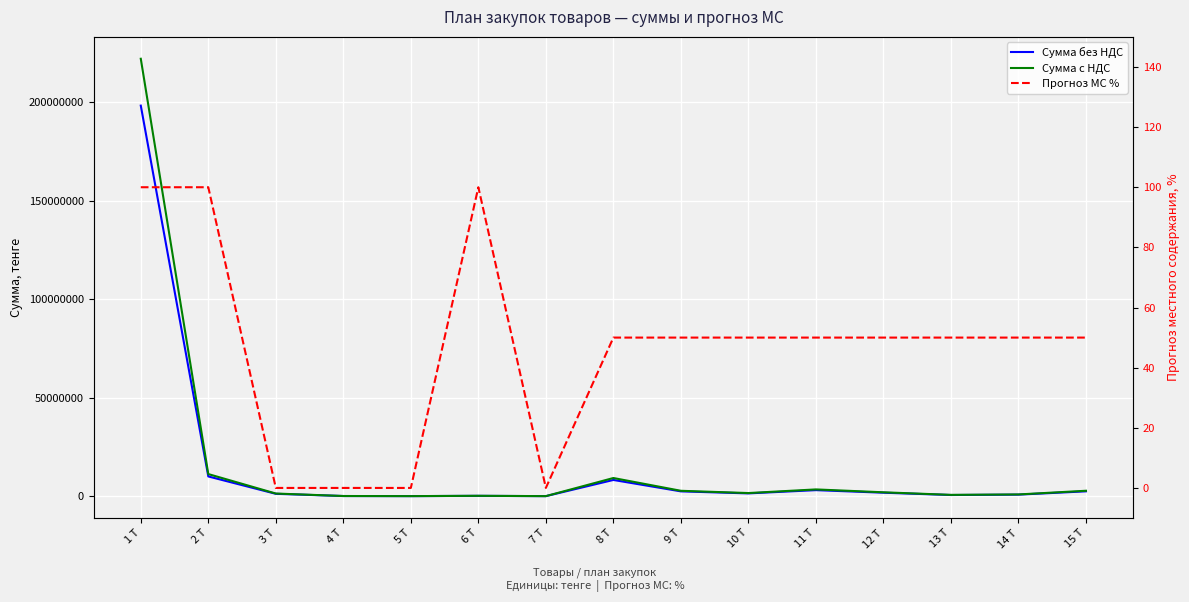

What is the minimum value for Сумма без НДС?

7000.0